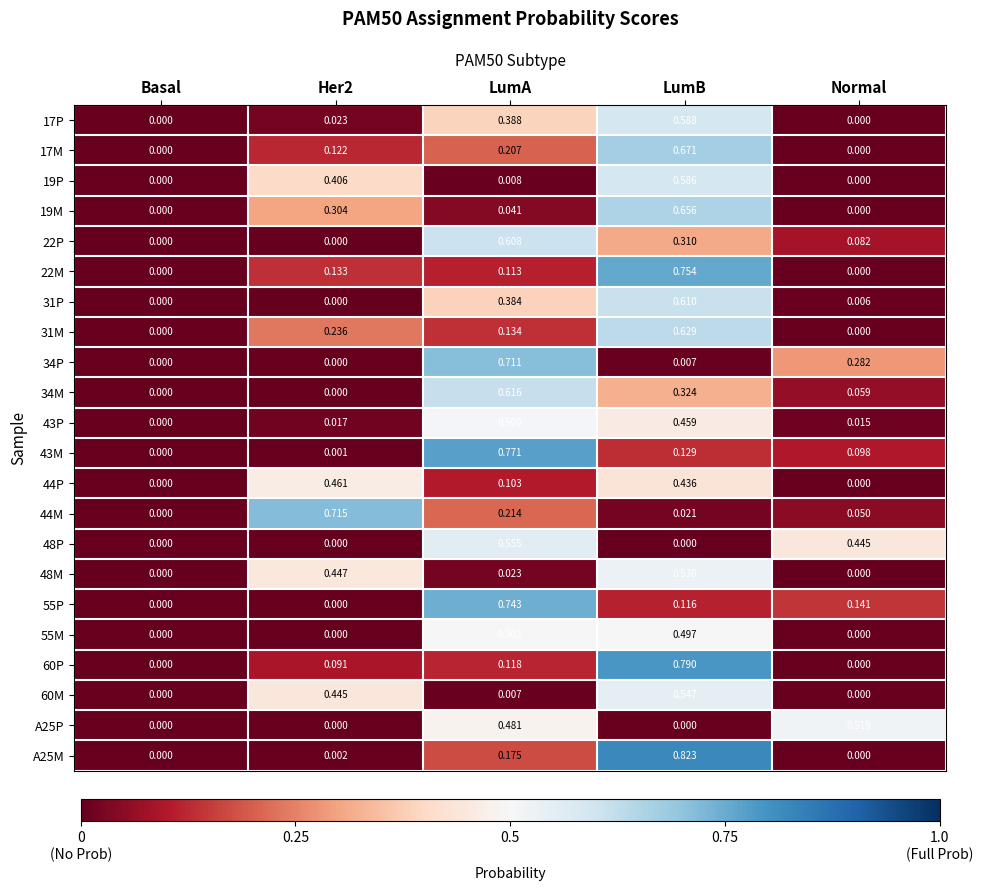

Which label corresponds to the largest value in the chart?

LumB